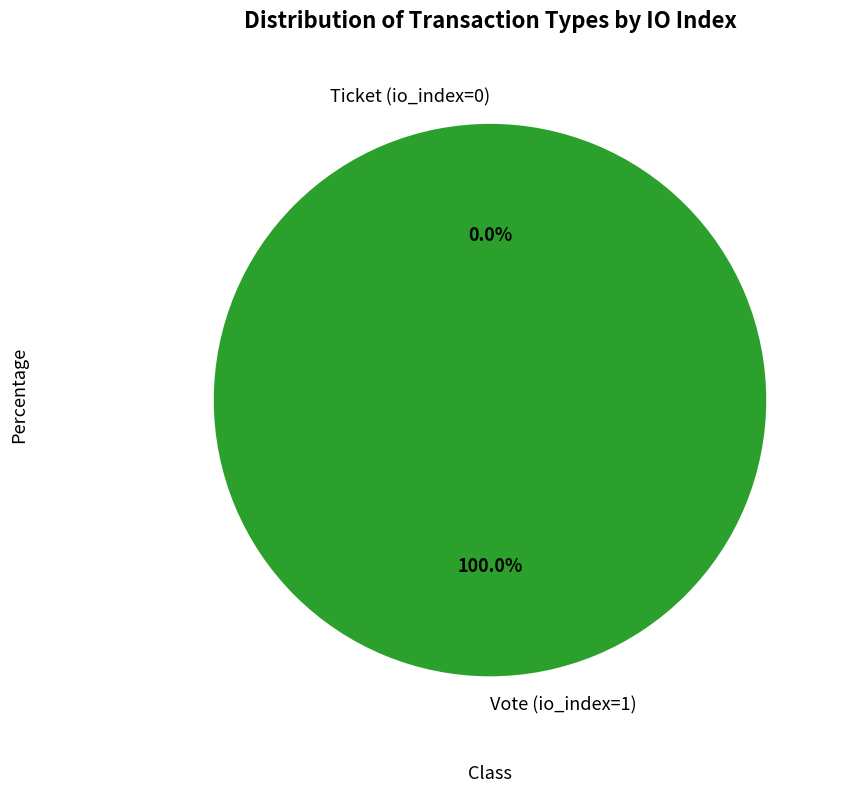

Which slice is the largest?

Vote (io_index=1)